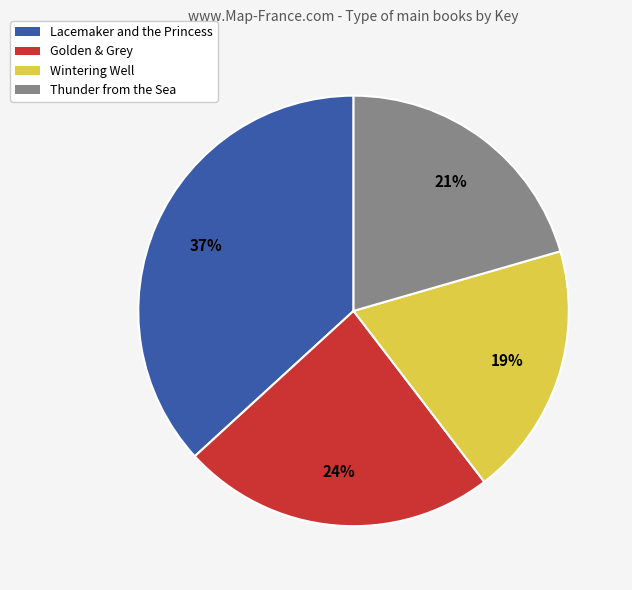

What is the largest slice in the pie chart?

Lacemaker and the Princess